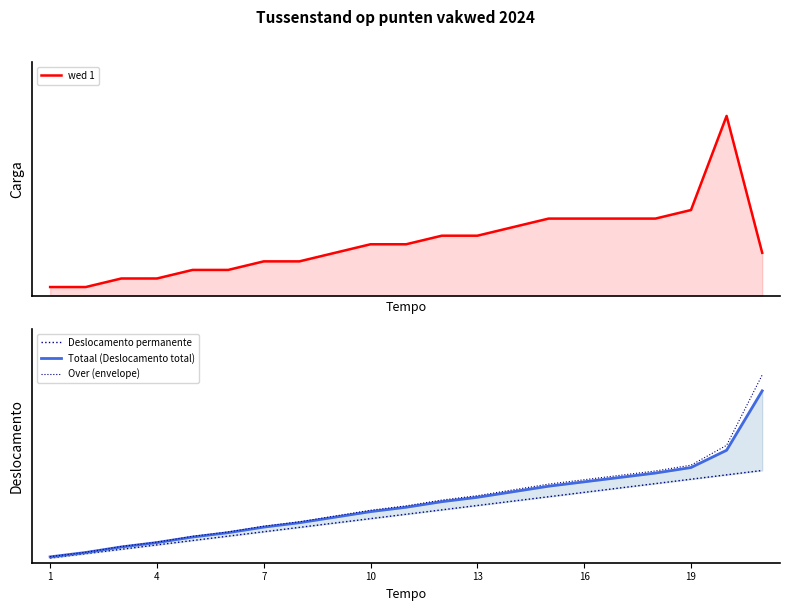

How many times do wed 1 and Over (envelope) cross each other?

1